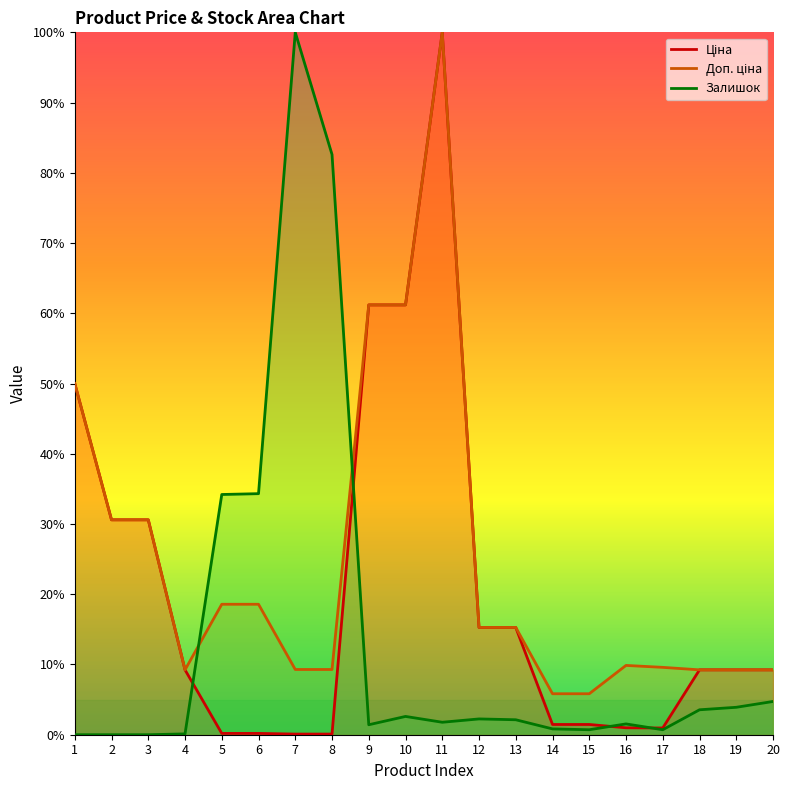

What are all the series names shown in the legend?

Ціна, Доп. ціна, Залишок